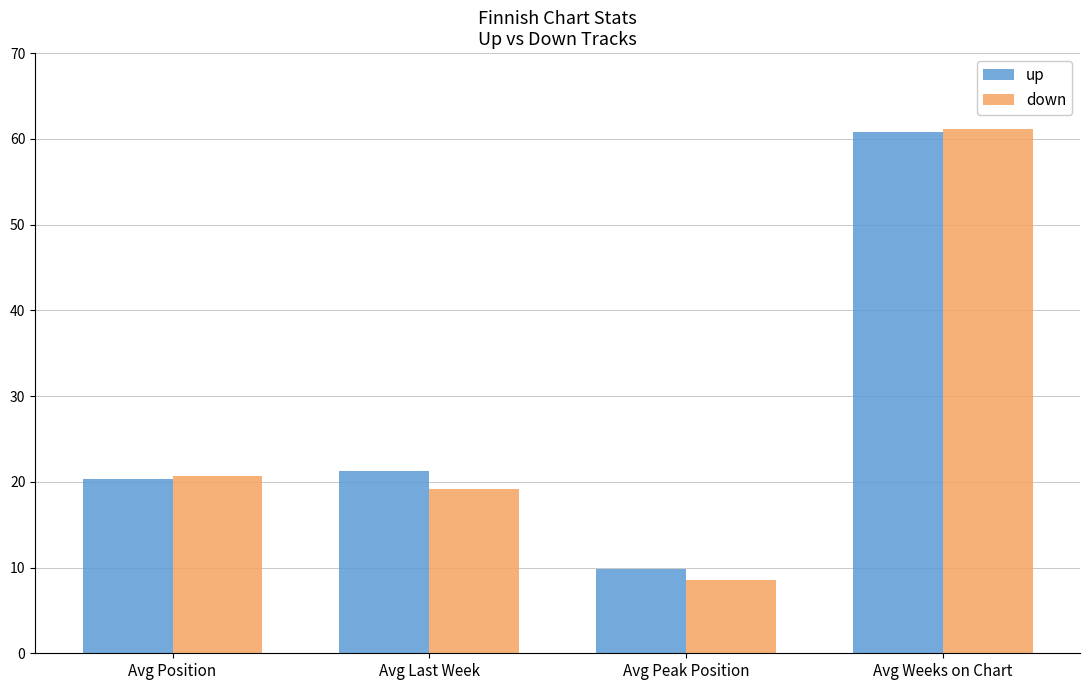

What is the maximum value for down?

61.1